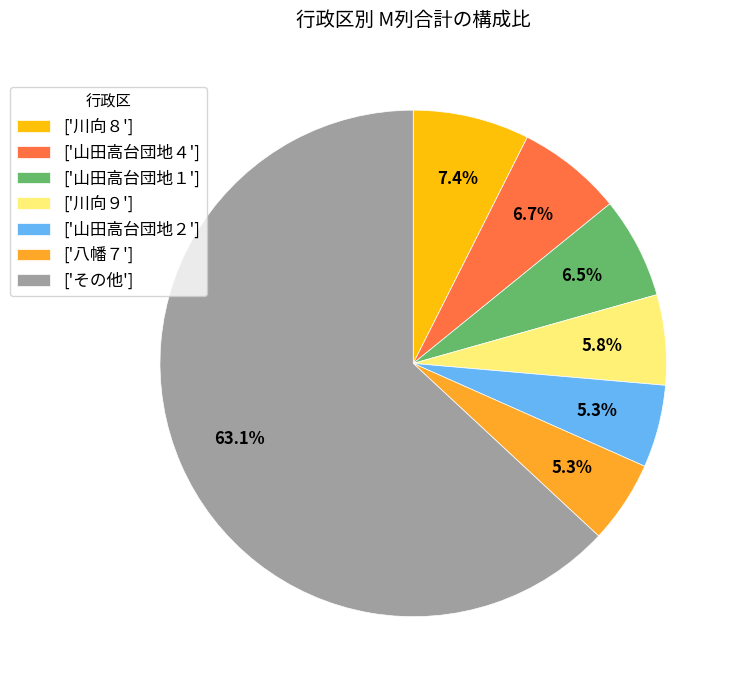

Does any single category account for the majority?

Yes